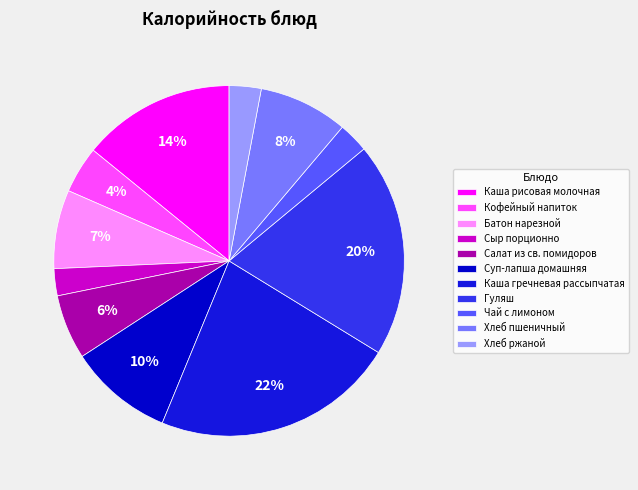

What is the change in value from Суп-лапша домашняя to Чай с лимоном?

-97.8